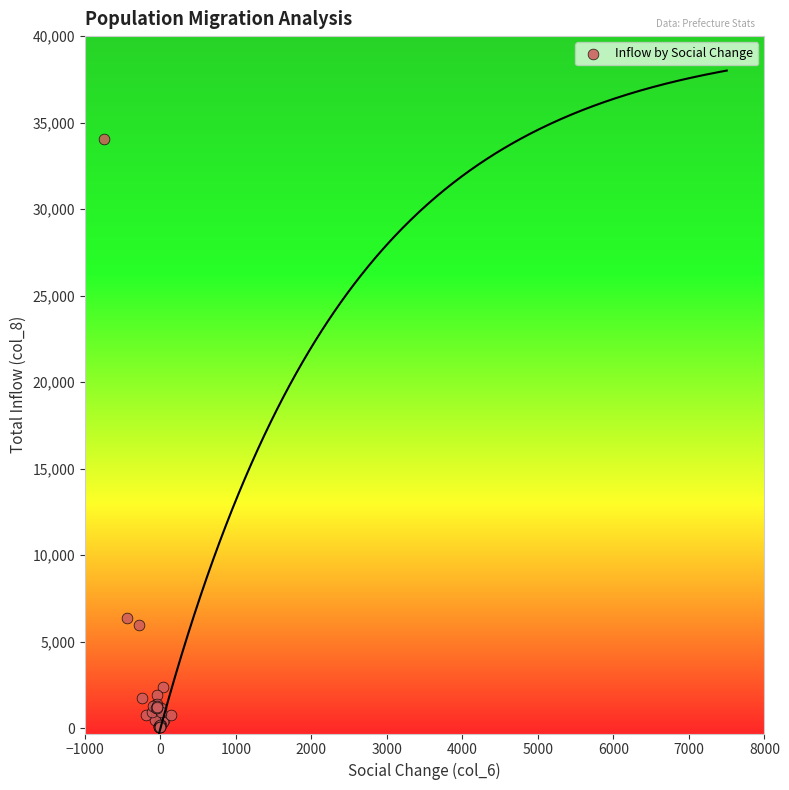

What Y value in the scatter plot is closest to 17047?

6401